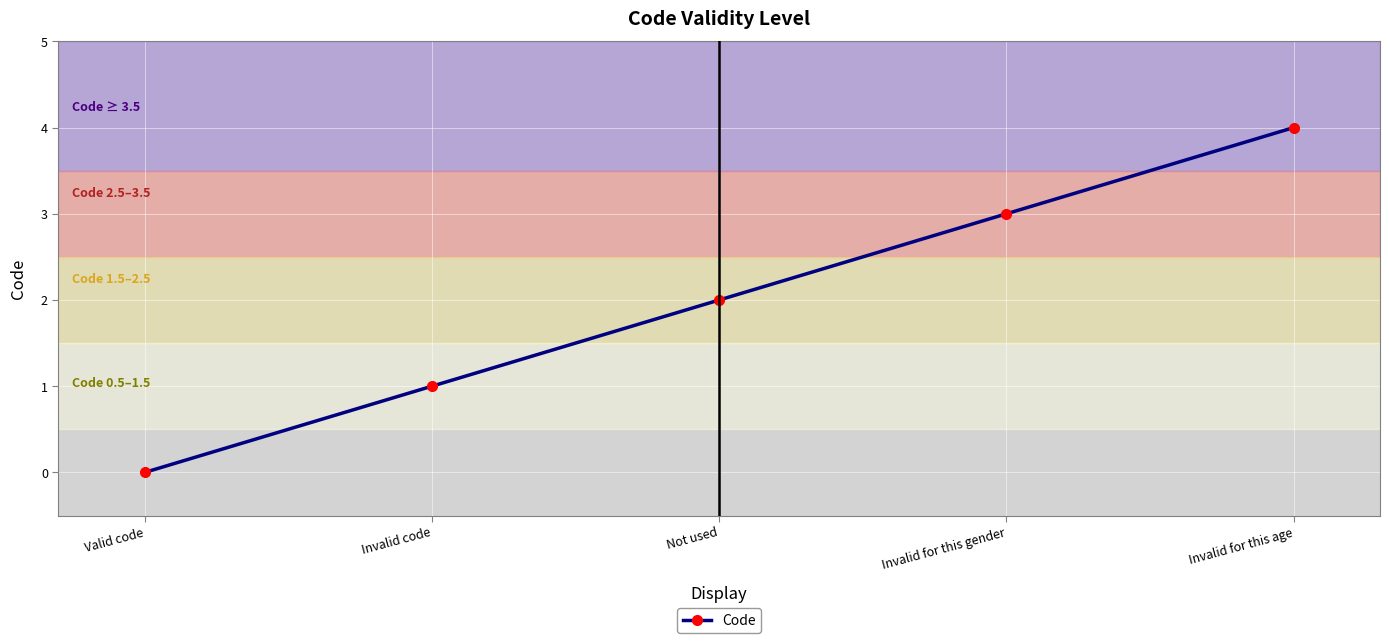

Does the chart have visible grid lines?

Yes